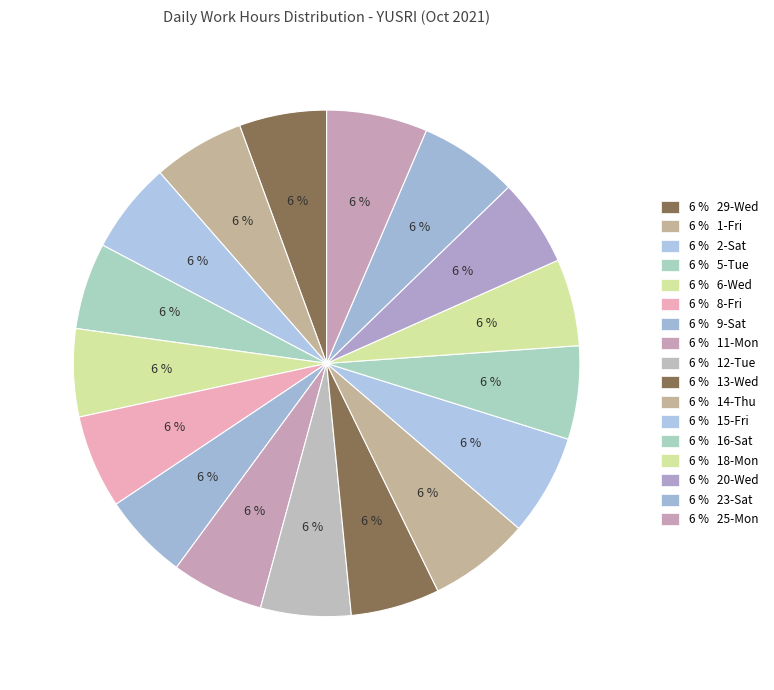

Is there a majority slice in this chart?

No